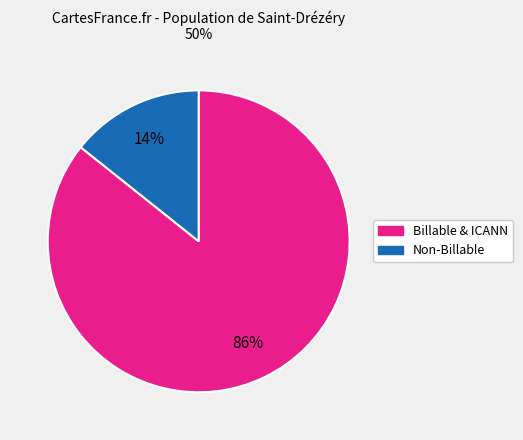

Is there a majority slice in this chart?

Yes